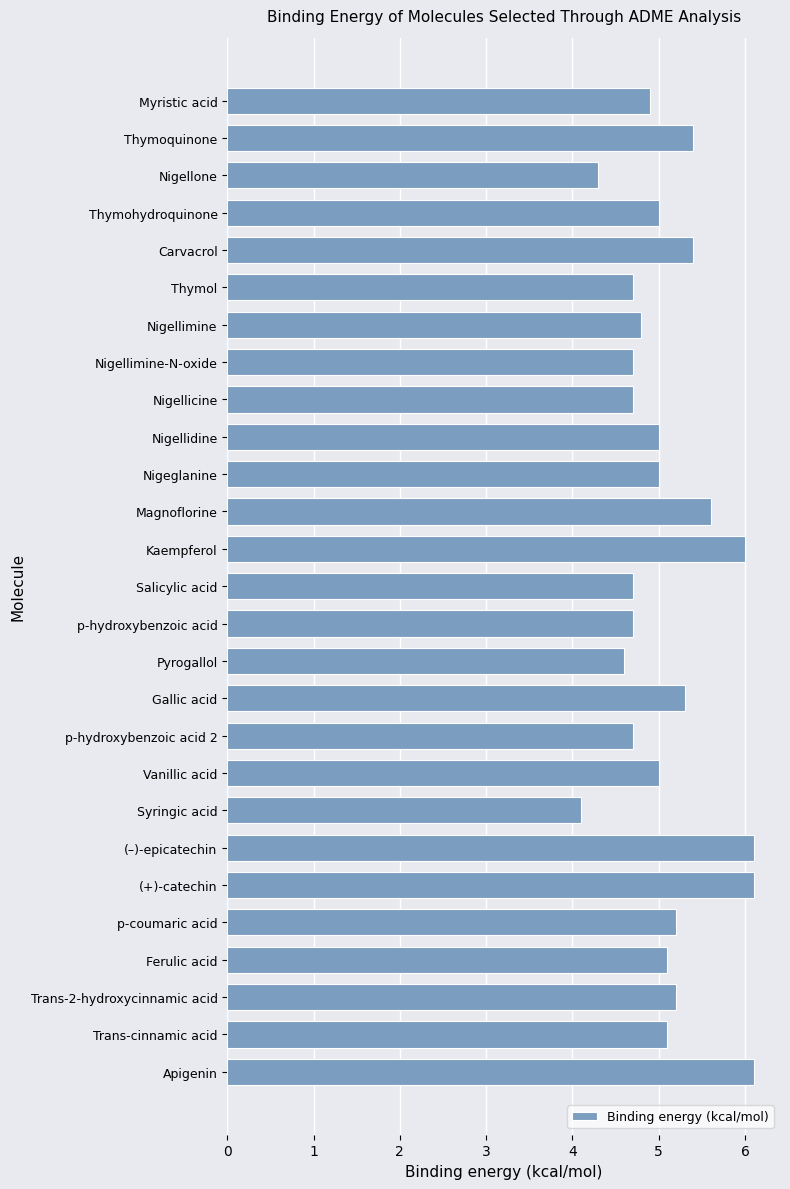

What is the difference between the maximum and minimum values?

2.0